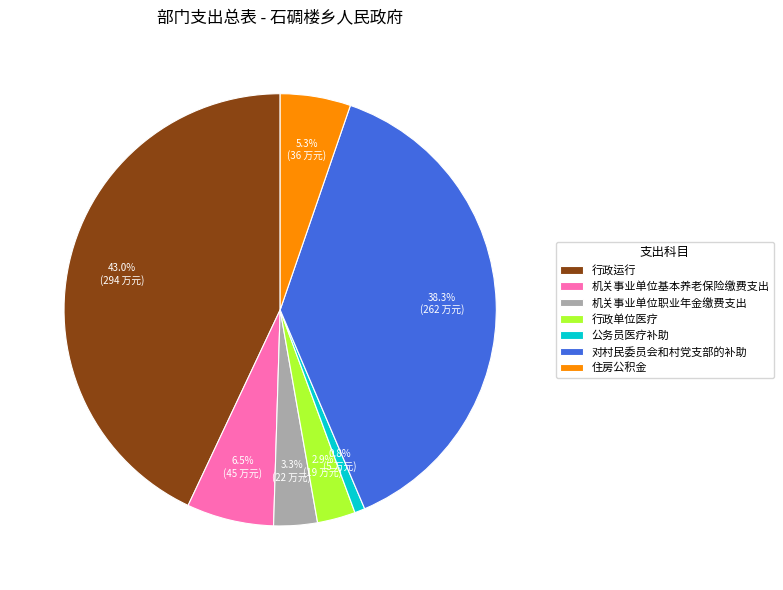

Between 行政单位医疗 and 公务员医疗补助, which is larger?

行政单位医疗